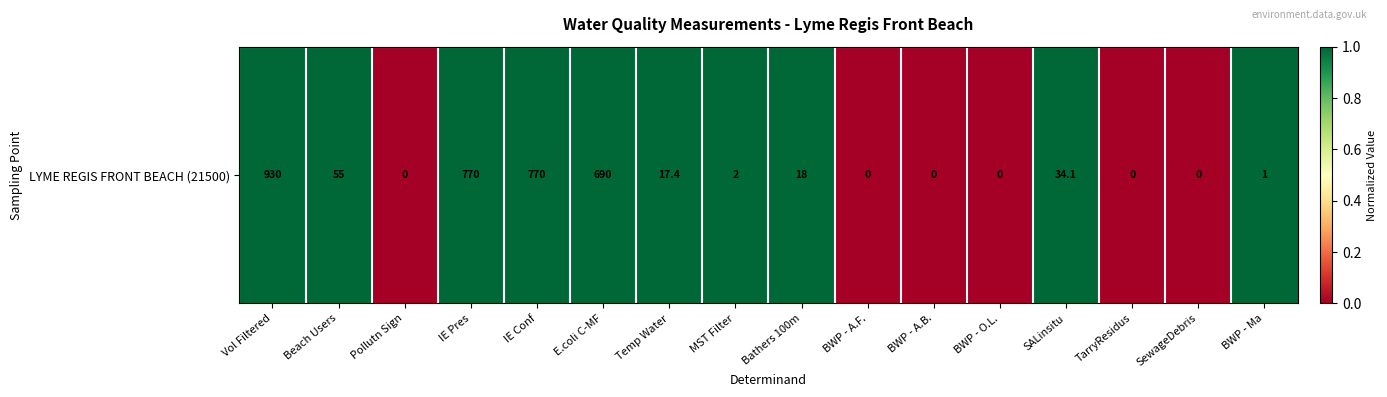

Is it true that the value at Bathers 100m is 1?

True